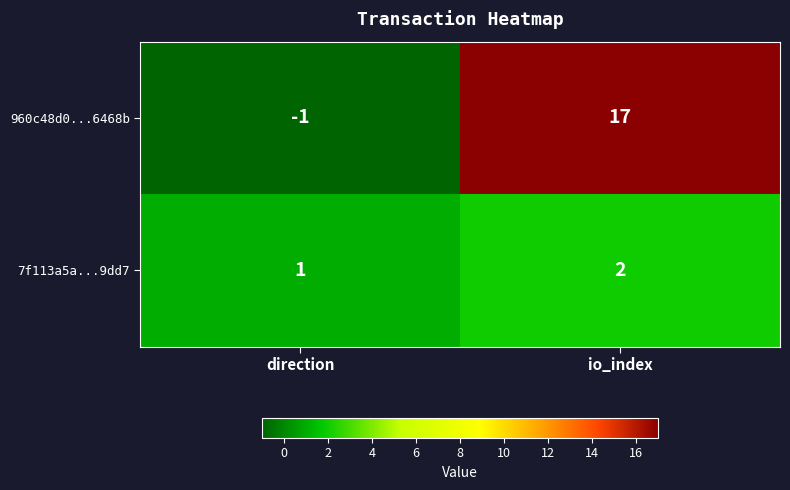

Reading left to right, what are all the values shown in this chart?

960c48d0...6468b: -1	17
7f113a5a...9dd7: 1	2